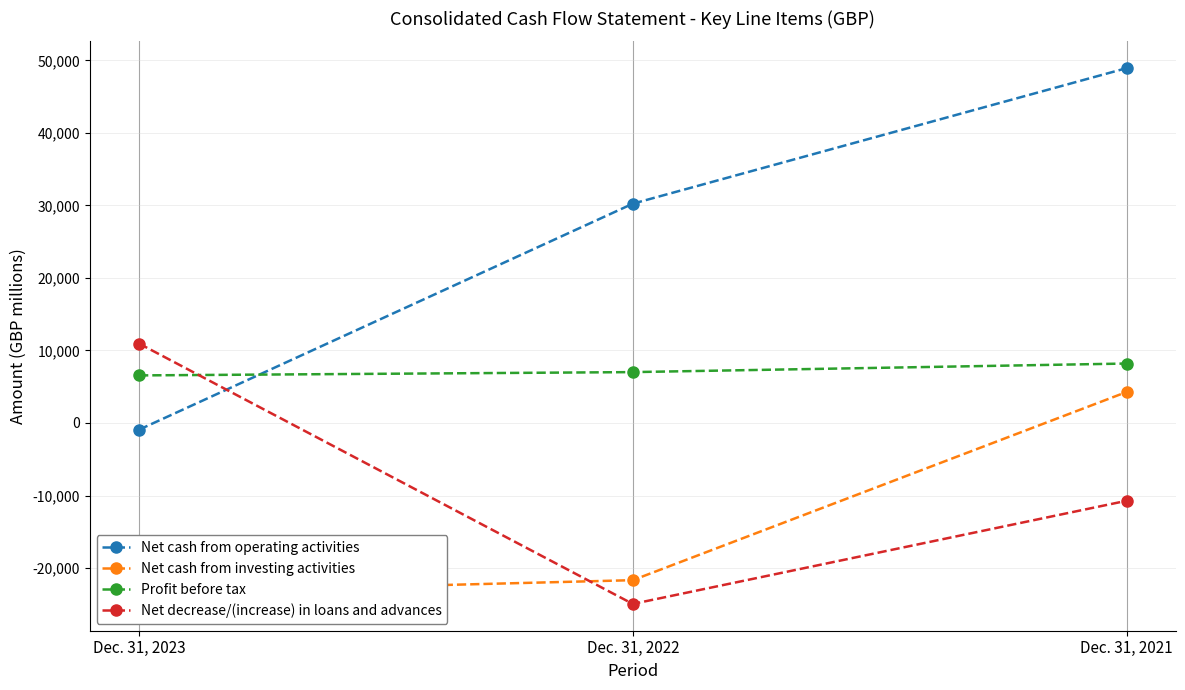

The Net decrease/(increase) in loans and advances series shows -10626 at Dec. 31, 2022. True or false?

False